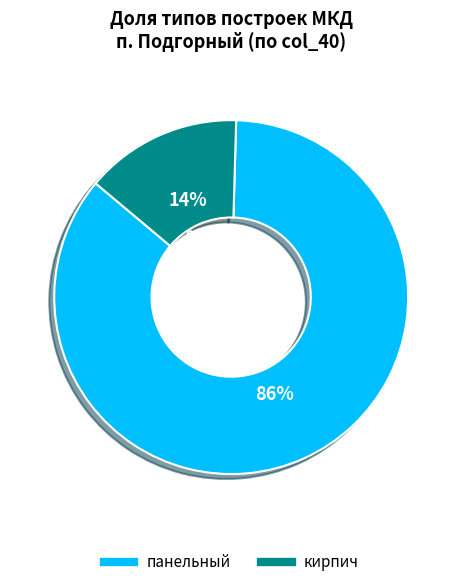

Between панельный and кирпич, which is larger?

панельный